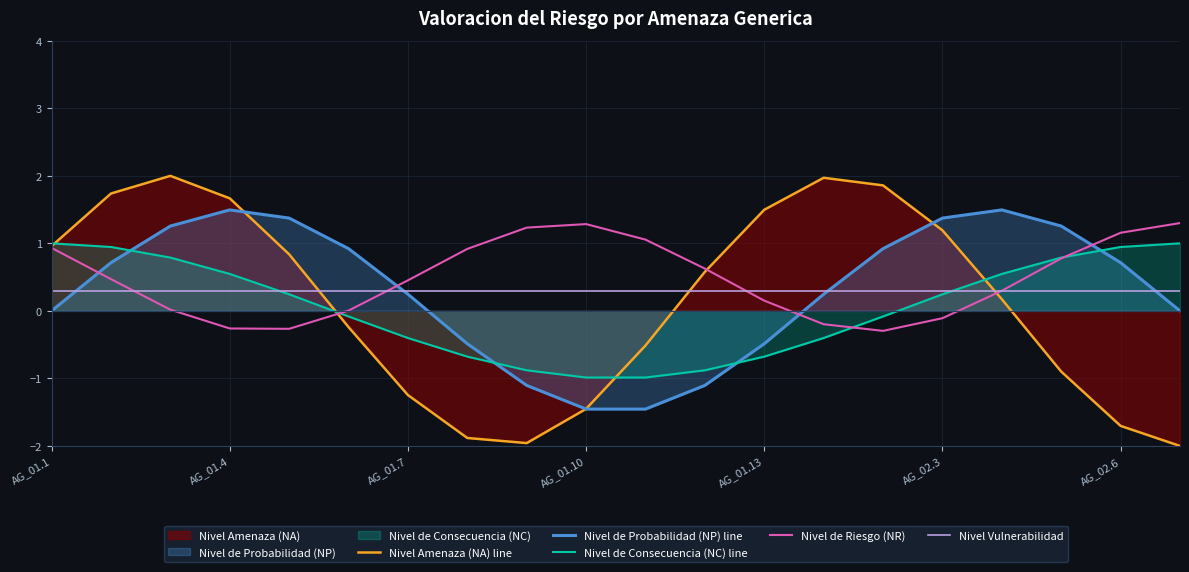

How many lines are shown in the chart?

5